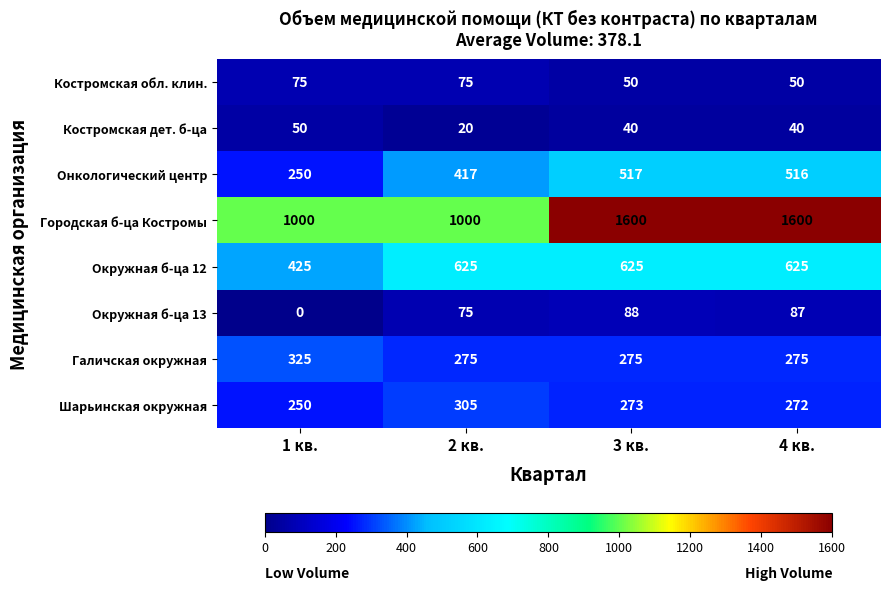

Count the number of data series in this chart.

8